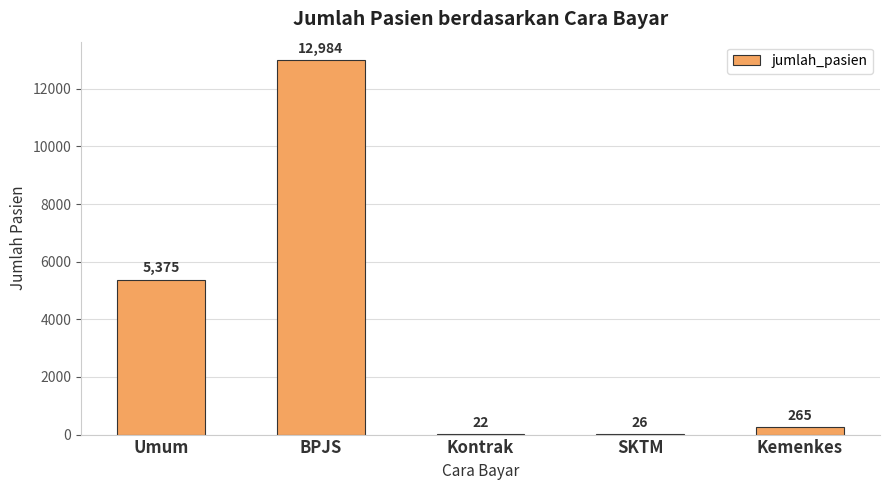

What value does the data have at Umum, to the nearest 50?

5400